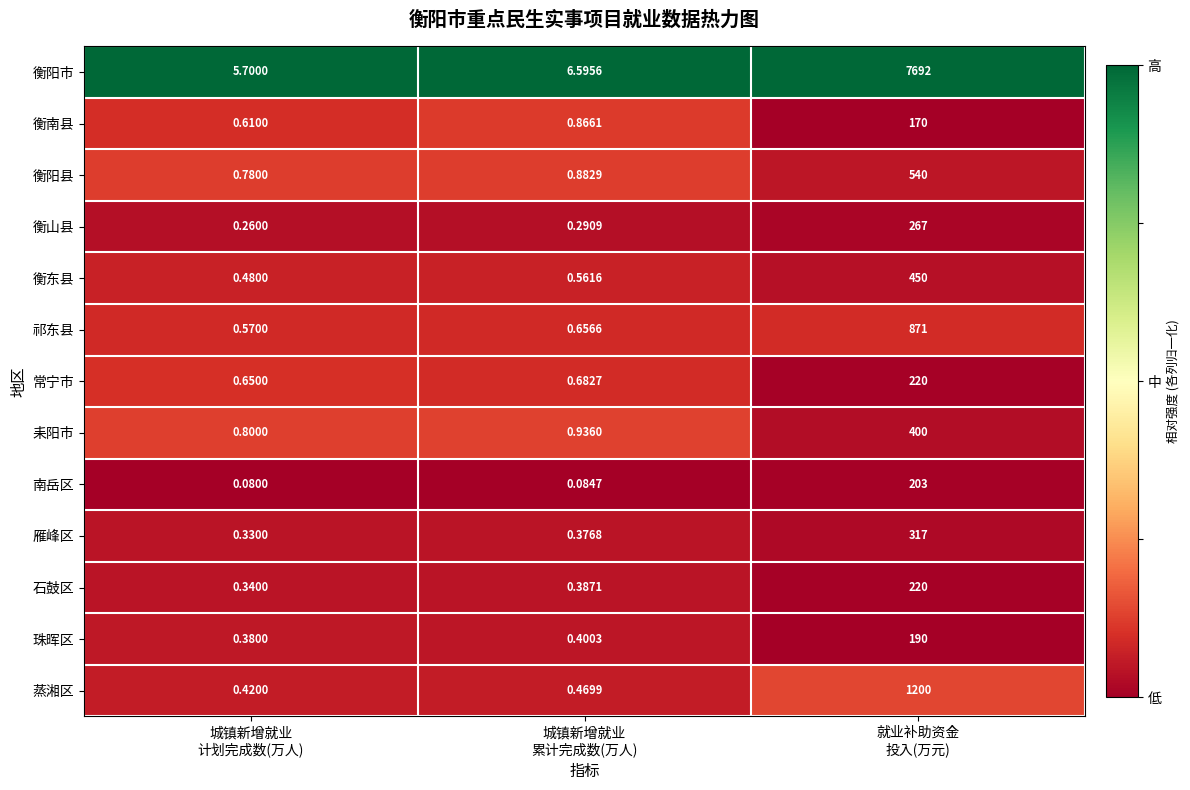

Which series has the largest range (max minus min)?

衡阳市